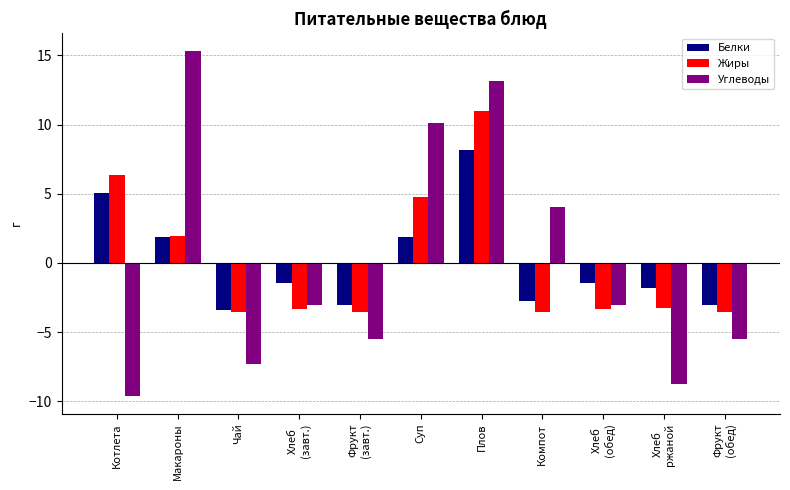

What is the sum of the Углеводы values at Хлеб
ржаной and Хлеб
(завт.)?

-11.8